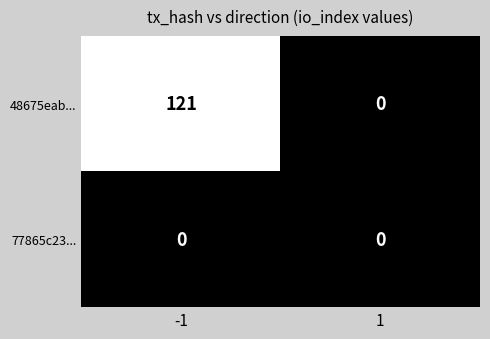

Rank the series by their maximum value, from lowest to highest.

77865c23..., 48675eab...